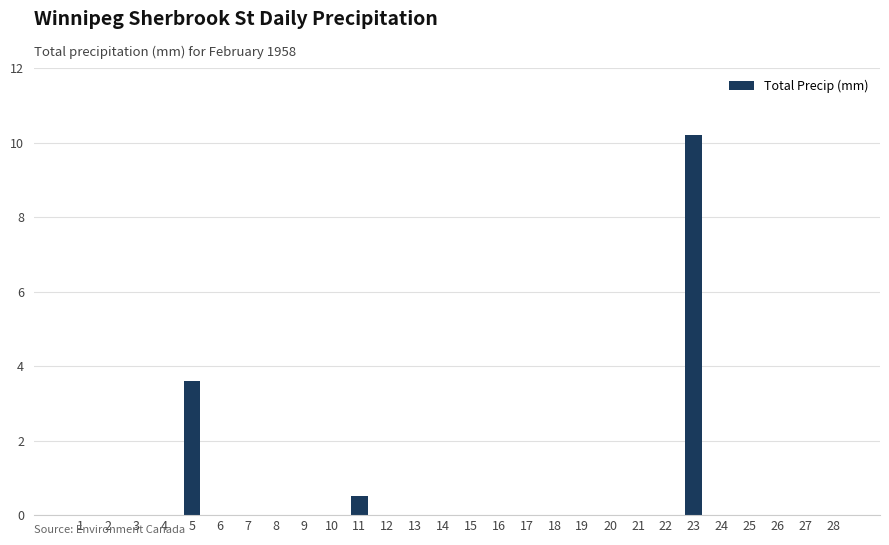

Is it true that the value at 9 is 4.7?

False